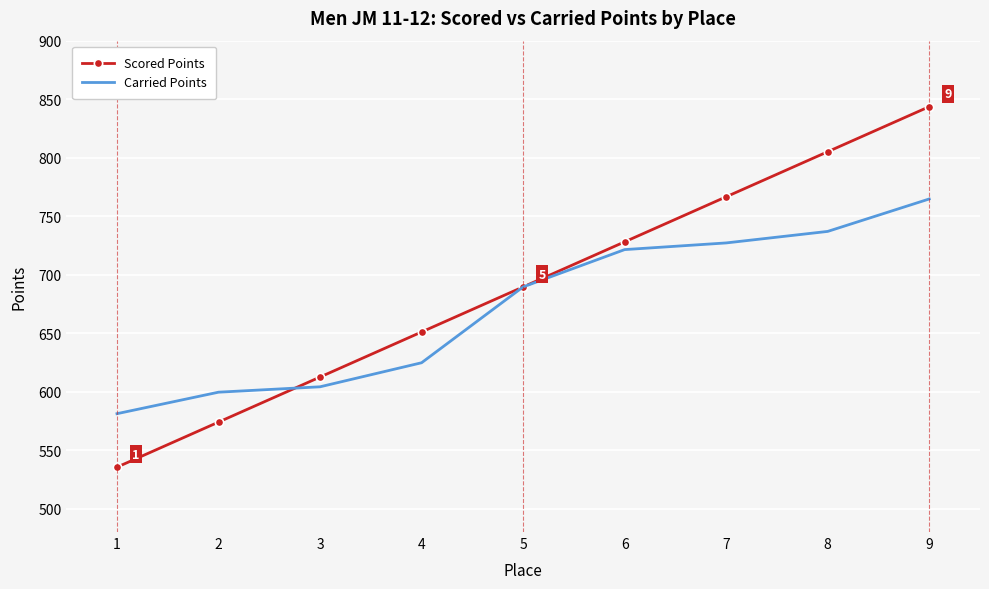

Is it true that Scored Points equals 651.0 at 4?

True